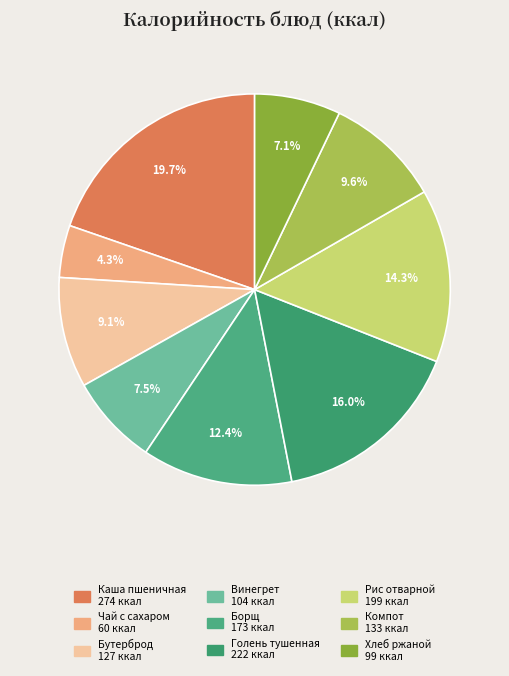

Count the number of slices in the pie.

9